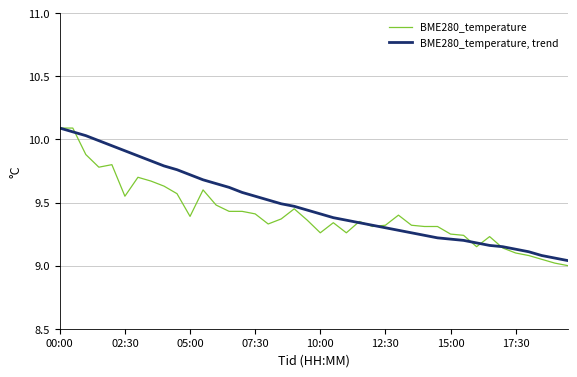

At how many categories does at least one series exceed 9?

40